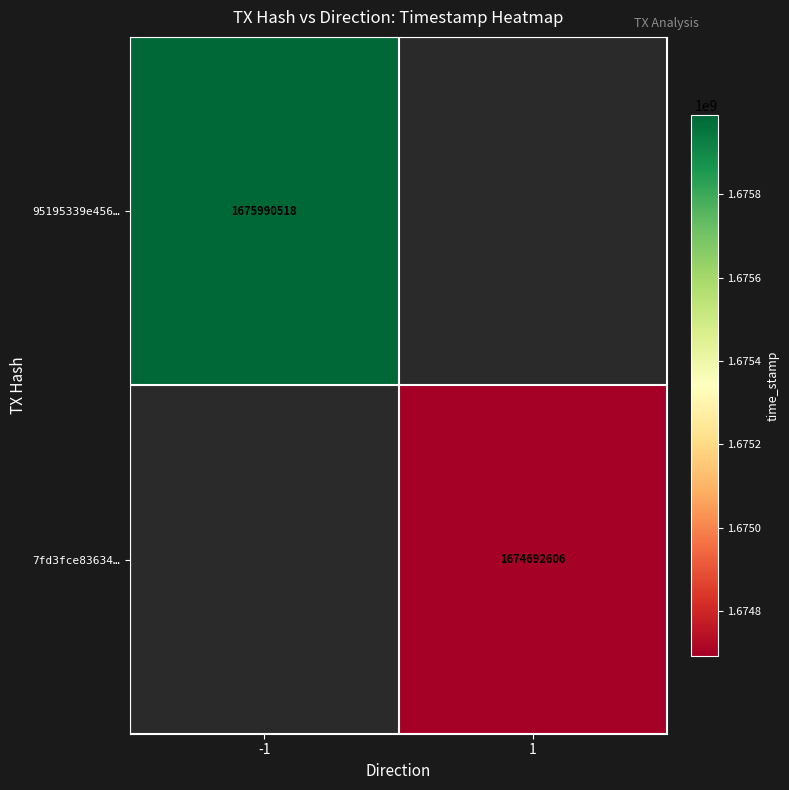

At how many categories does at least one series exceed 1675955830?

1